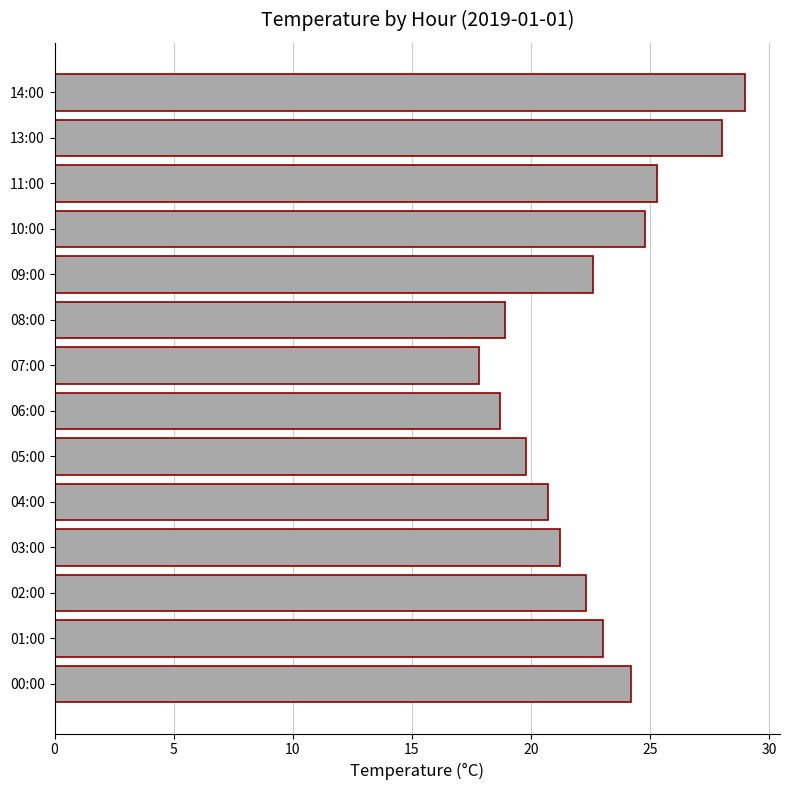

What is the average value?

22.6